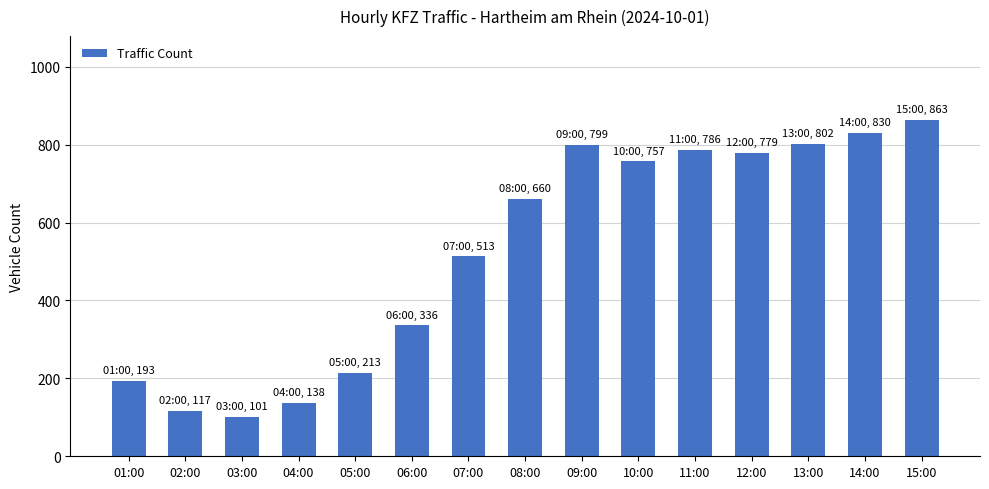

The value at 06:00 is 470. True or false?

False